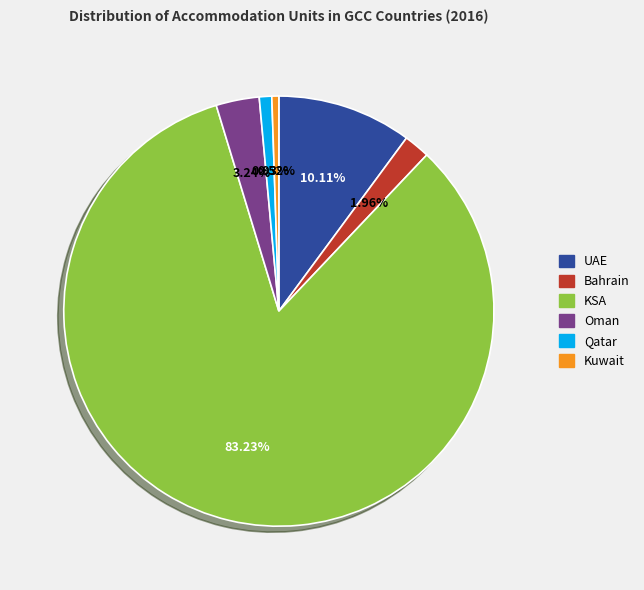

To the nearest percent, what is the difference between the Bahrain and Oman slice percentages?

1%